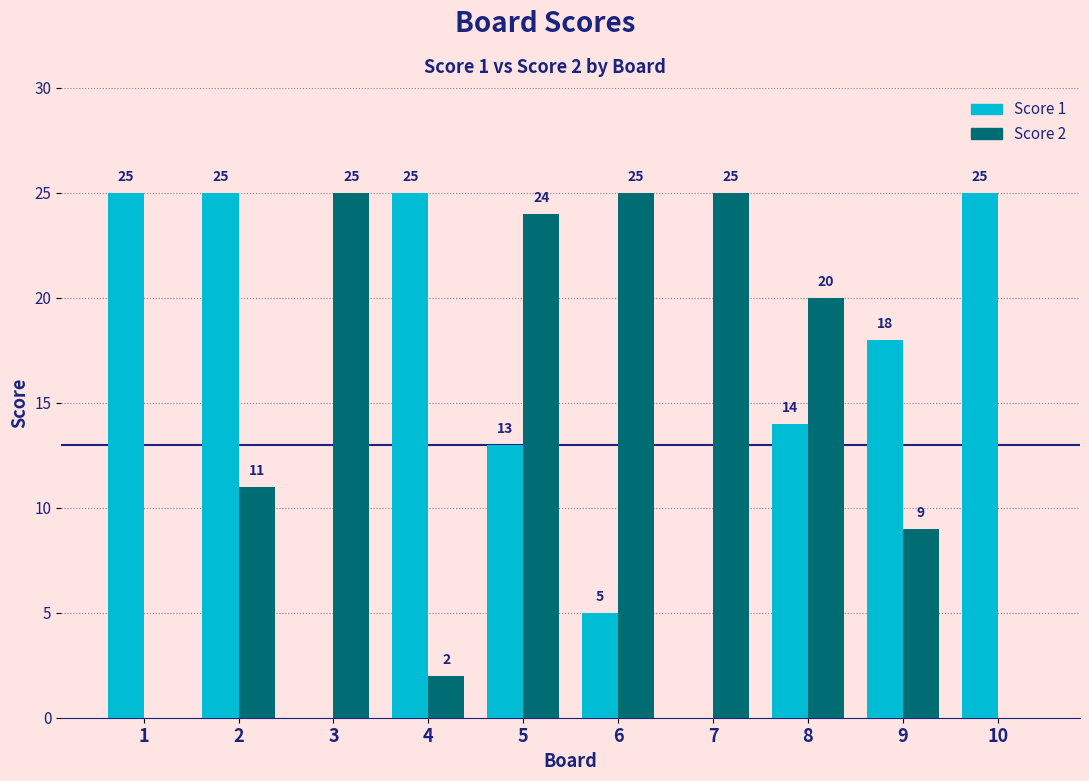

What is the highest value of the Score 2 series?

25